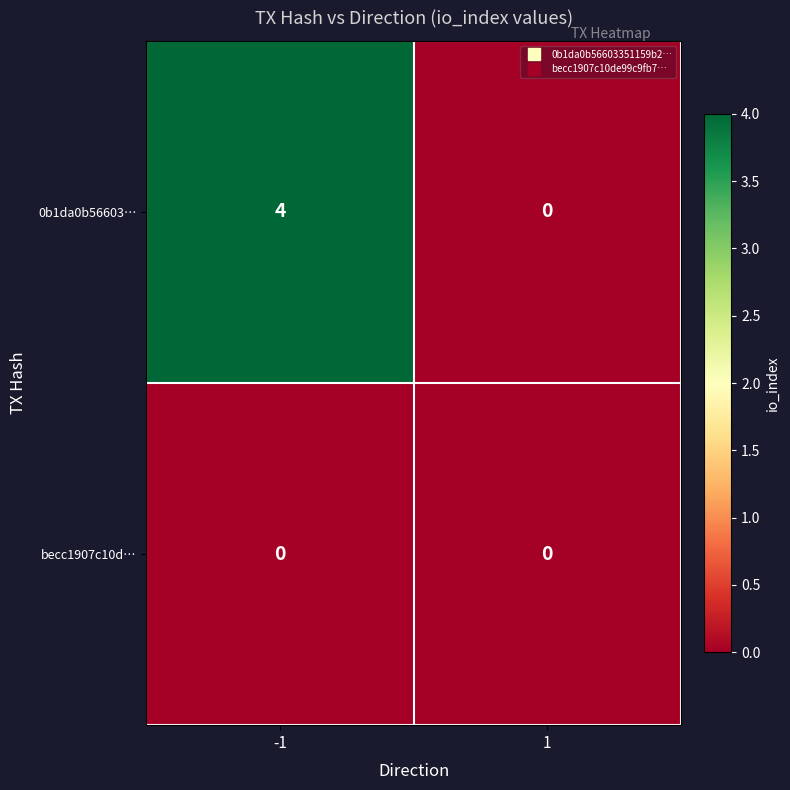

Rank the series at -1 from highest to lowest value.

0b1da0b56603…, becc1907c10d…